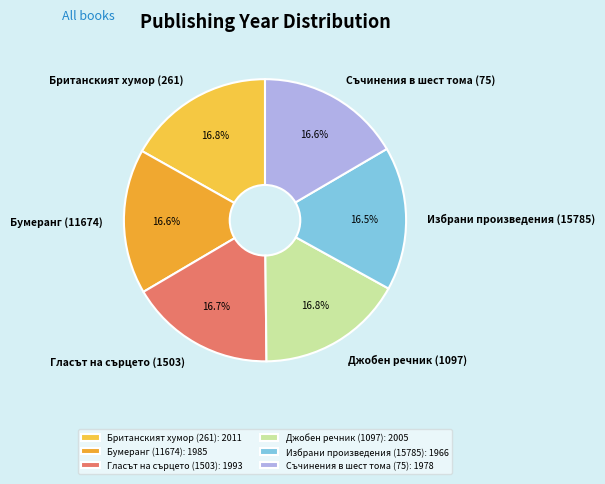

Is Съчинения в шест тома (75) the majority of the pie?

No